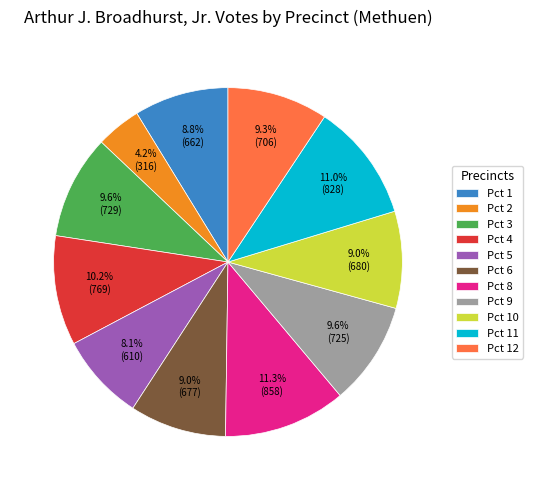

Does Pct 3 represent more than half of the total?

No